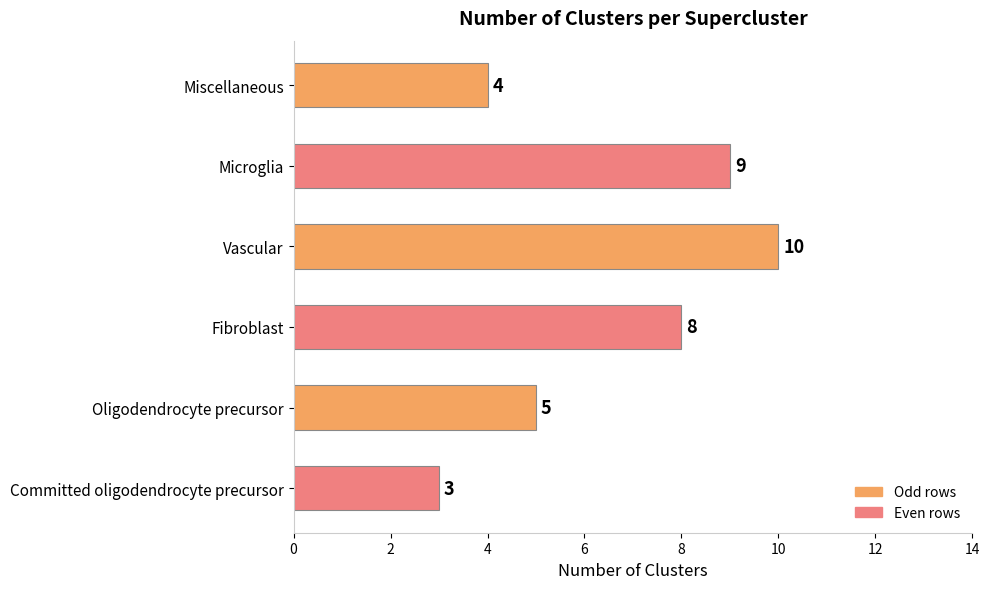

Reading top to bottom, extract all data points from this chart.

Miscellaneous=4	Microglia=9	Vascular=10	Fibroblast=8	Oligodendrocyte precursor=5	Committed oligodendrocyte precursor=3